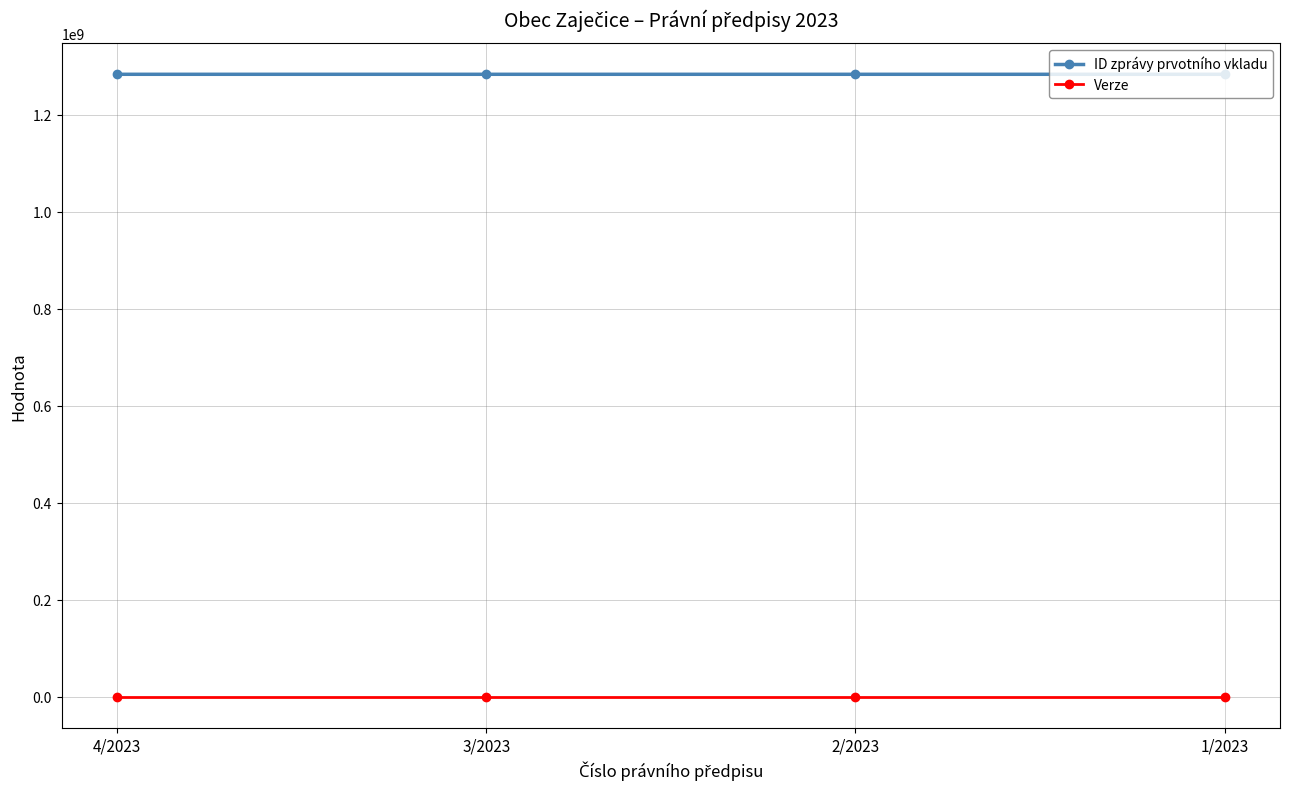

Is this an area chart (filled region under the line)?

No